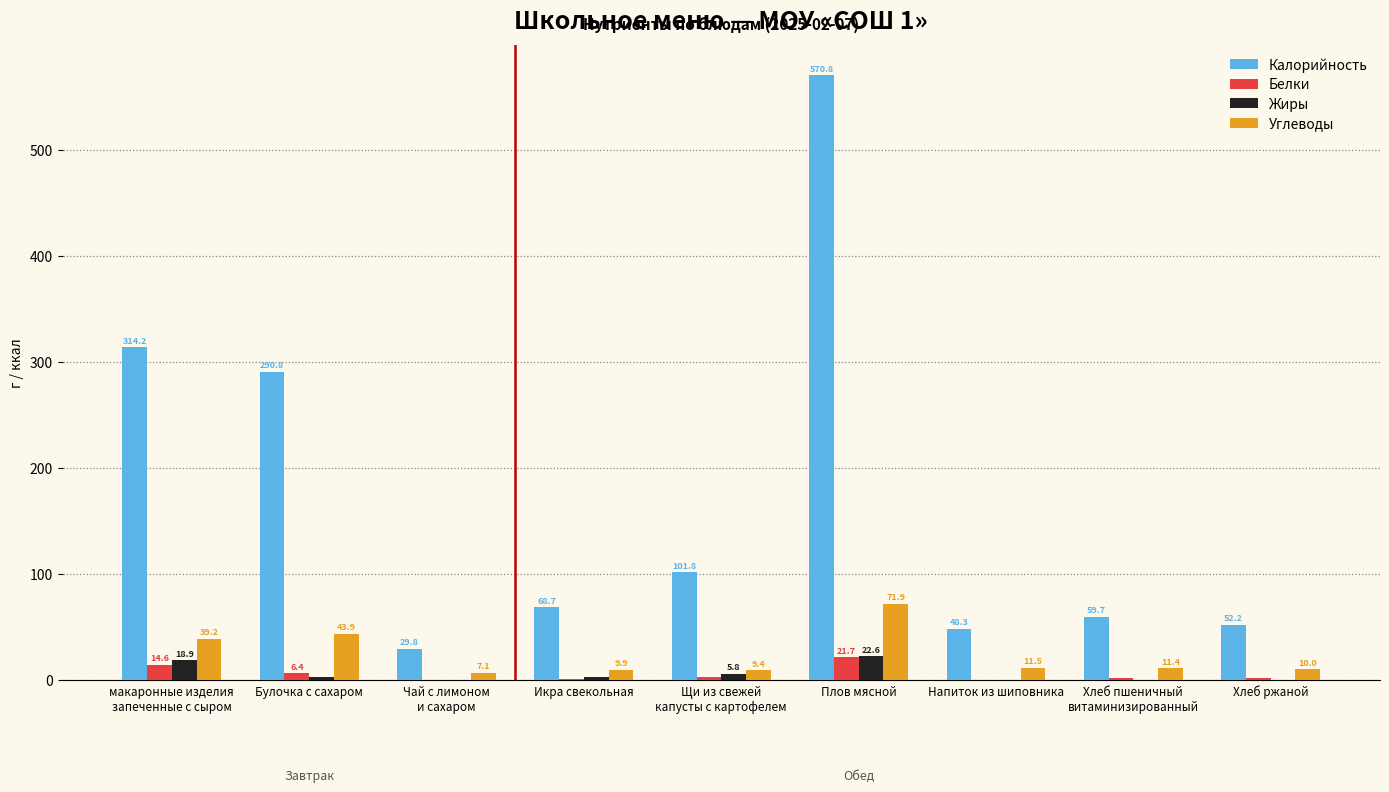

True or false: Углеводы has a value of 9.9 at Икра свекольная.

True